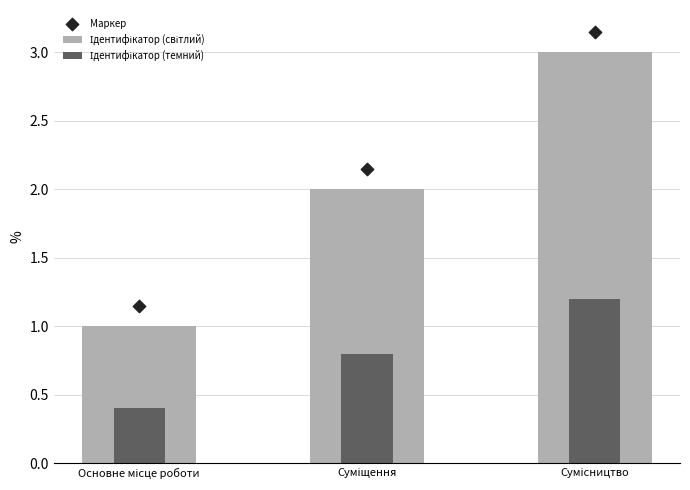

What is the total value across all series at Суміщення?

5.0